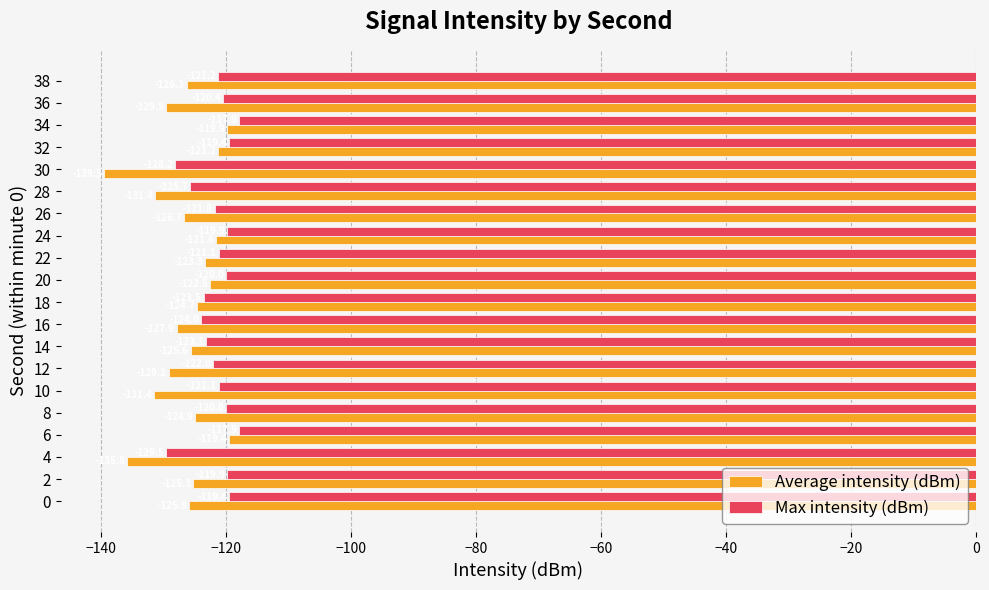

The Max intensity (dBm) series shows -51.8 at 12. True or false?

False